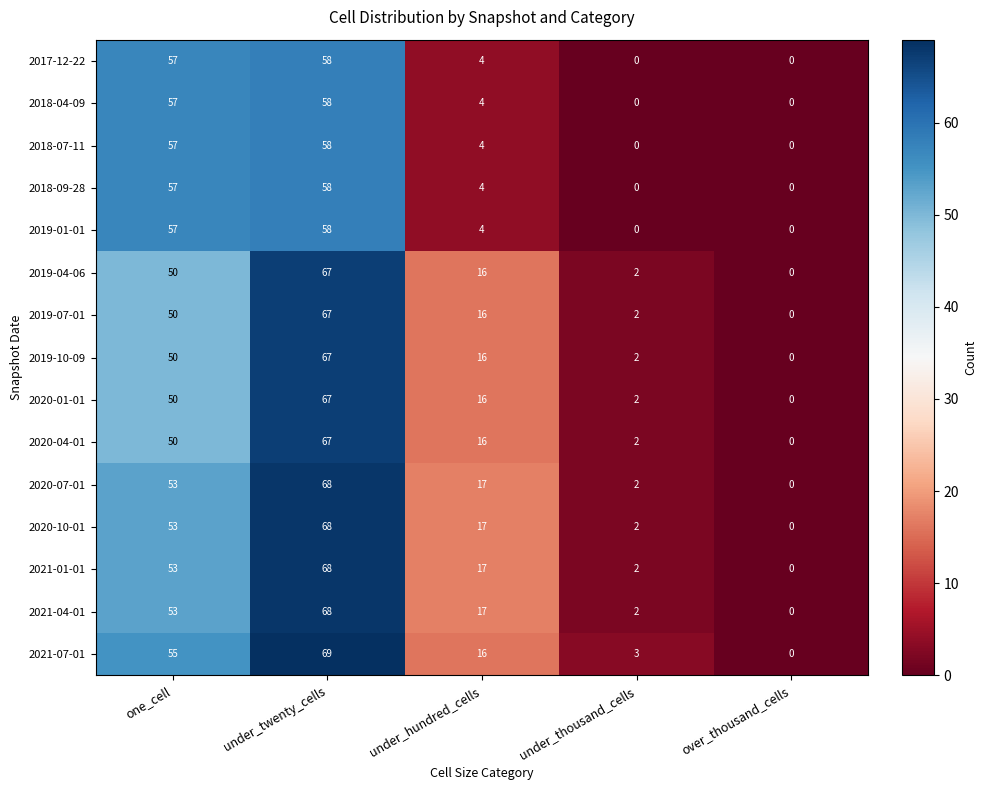

Is the value of 2019-10-09 at one_cell greater than the value of 2017-12-22 at under_twenty_cells?

No